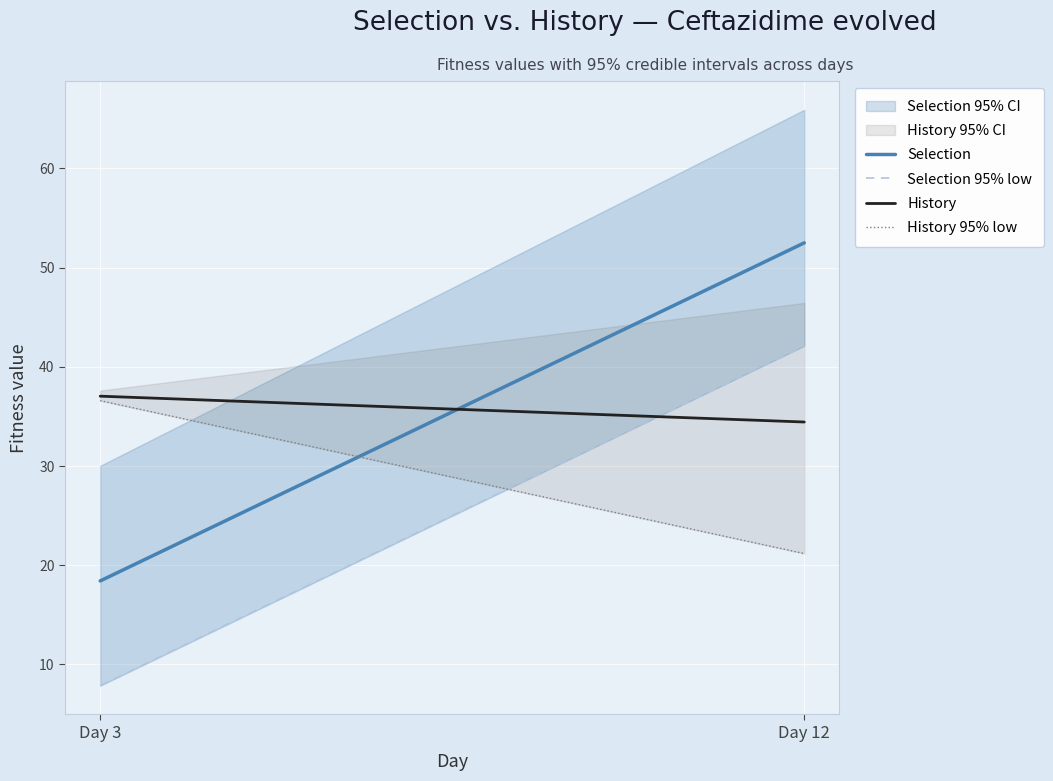

Rank the series by their maximum value, from lowest to highest.

History 95% low, History, Selection 95% low, Selection